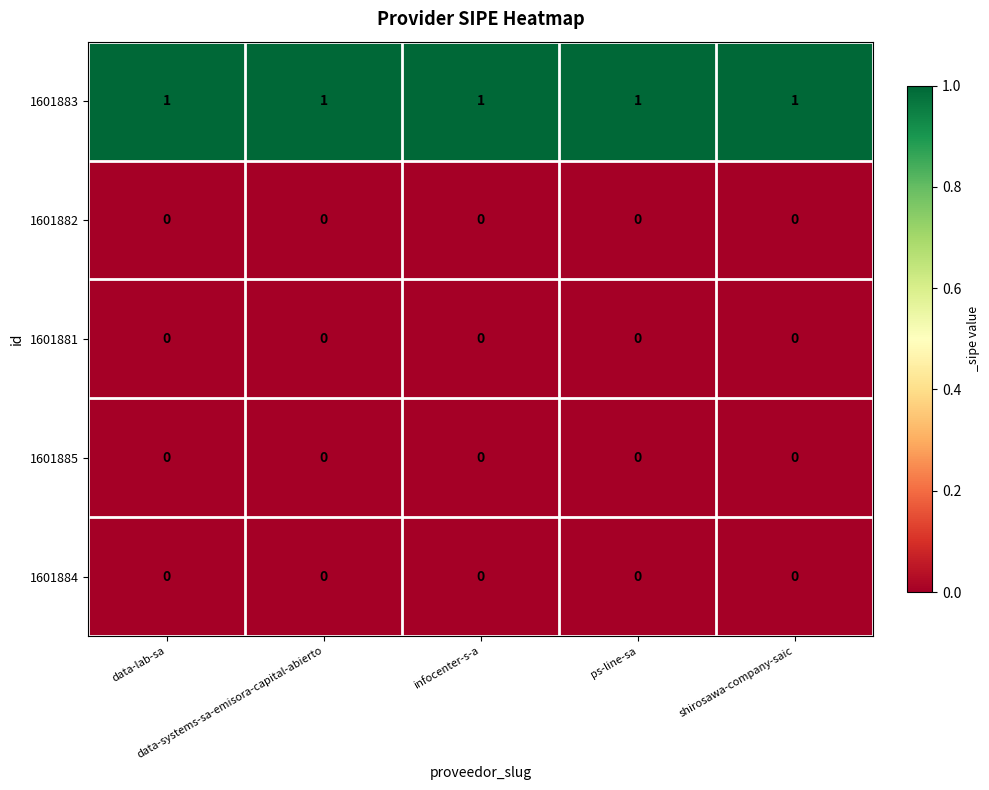

At how many categories does at least one series exceed 0?

5